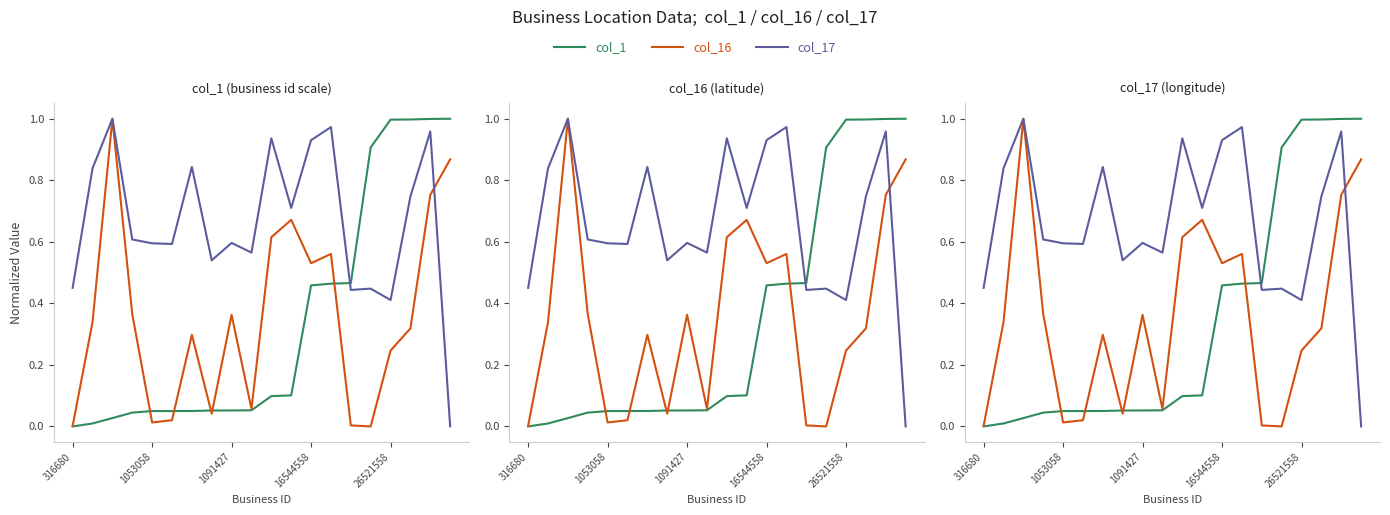

What is the maximum value for col_16?

1.0